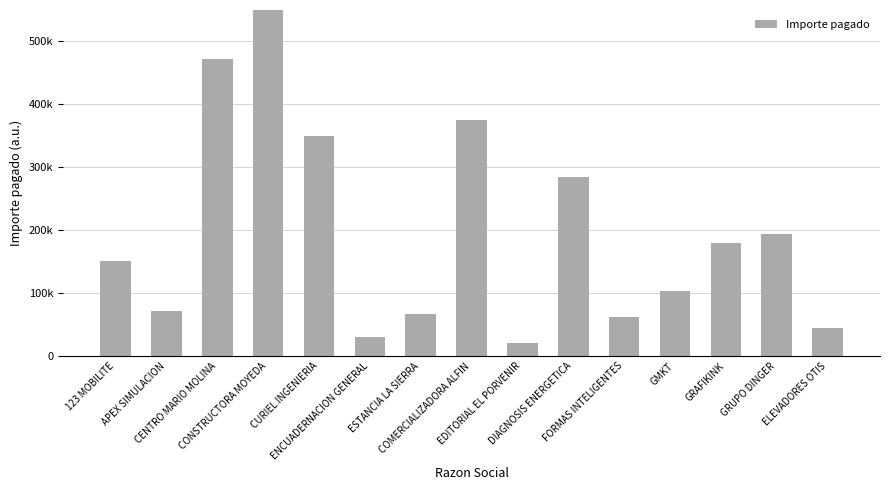

Is it true that the value at APEX SIMULACION is 30628.2?

False